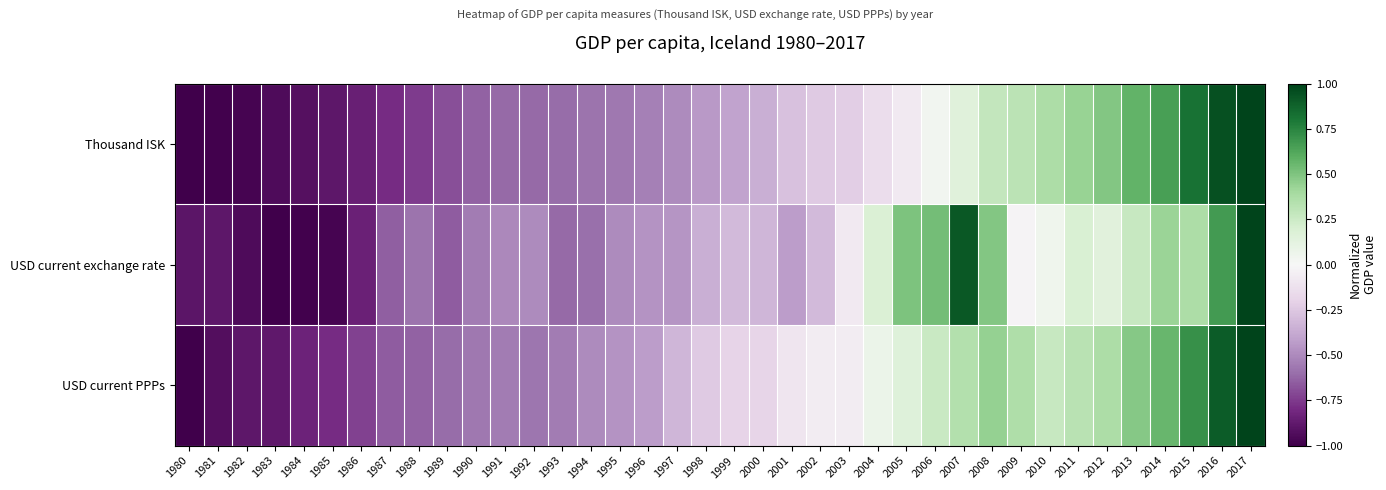

Reading left to right, extract all data points from this chart.

Thousand ISK: 1980=-1.0	1981=-1.0	1982=-1.0	1983=-0.9	1984=-0.9	1985=-0.9	1986=-0.8	1987=-0.8	1988=-0.7	1989=-0.7	1990=-0.6	1991=-0.6	1992=-0.6	1993=-0.6	1994=-0.6	1995=-0.6	1996=-0.5	1997=-0.5	1998=-0.4	1999=-0.4	2000=-0.4	2001=-0.3	2002=-0.2	2003=-0.2	2004=-0.1	2005=-0.1	2006=0.0	2007=0.2	2008=0.3	2009=0.3	2010=0.4	2011=0.4	2012=0.5	2013=0.6	2014=0.7	2015=0.8	2016=0.9	2017=1.0
USD current exchange rate: 1980=-0.9	1981=-0.9	1982=-0.9	1983=-1.0	1984=-1.0	1985=-1.0	1986=-0.8	1987=-0.6	1988=-0.6	1989=-0.6	1990=-0.6	1991=-0.5	1992=-0.5	1993=-0.6	1994=-0.6	1995=-0.5	1996=-0.5	1997=-0.5	1998=-0.4	1999=-0.3	2000=-0.3	2001=-0.4	2002=-0.3	2003=-0.1	2004=0.2	2005=0.5	2006=0.5	2007=0.9	2008=0.5	2009=-0.0	2010=0.1	2011=0.2	2012=0.1	2013=0.3	2014=0.4	2015=0.4	2016=0.7	2017=1.0
USD current PPPs: 1980=-1.0	1981=-0.9	1982=-0.9	1983=-0.9	1984=-0.8	1985=-0.8	1986=-0.7	1987=-0.7	1988=-0.6	1989=-0.6	1990=-0.6	1991=-0.5	1992=-0.6	1993=-0.5	1994=-0.5	1995=-0.5	1996=-0.4	1997=-0.3	1998=-0.2	1999=-0.2	2000=-0.2	2001=-0.1	2002=-0.1	2003=-0.1	2004=0.1	2005=0.2	2006=0.3	2007=0.3	2008=0.4	2009=0.4	2010=0.3	2011=0.3	2012=0.4	2013=0.5	2014=0.6	2015=0.7	2016=0.9	2017=1.0